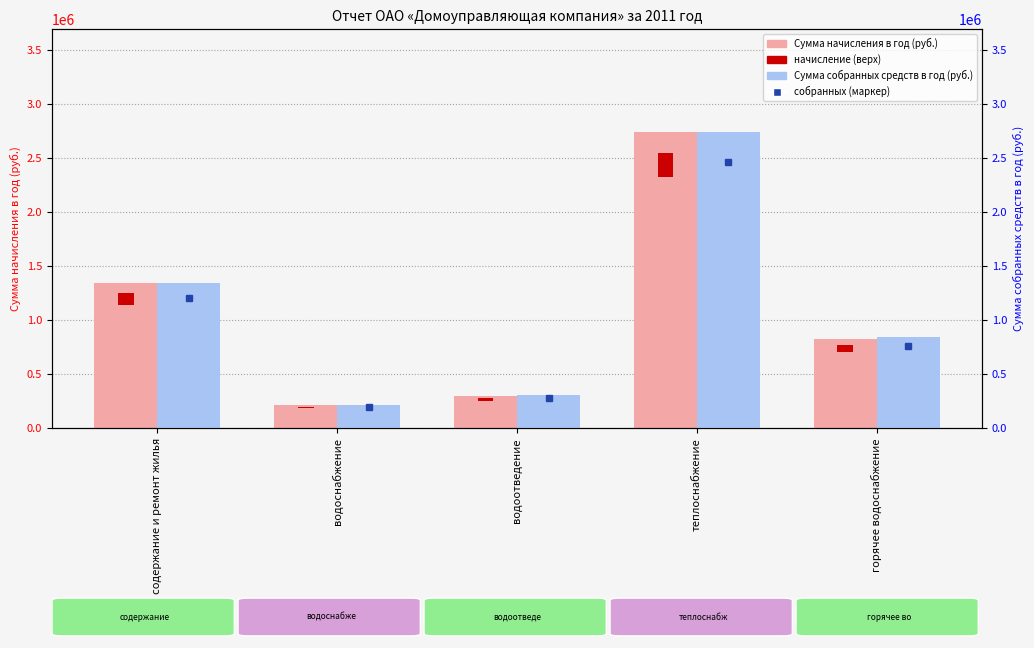

Reading left to right, list all the values displayed in this chart.

Сумма начисления в год (руб.): 1341171.4	212374.6	298351.5	2735779.0	827144.7
Сумма собранных средств в год (руб.): 1341230.8	216403.5	305385.9	2734957.3	840587.5